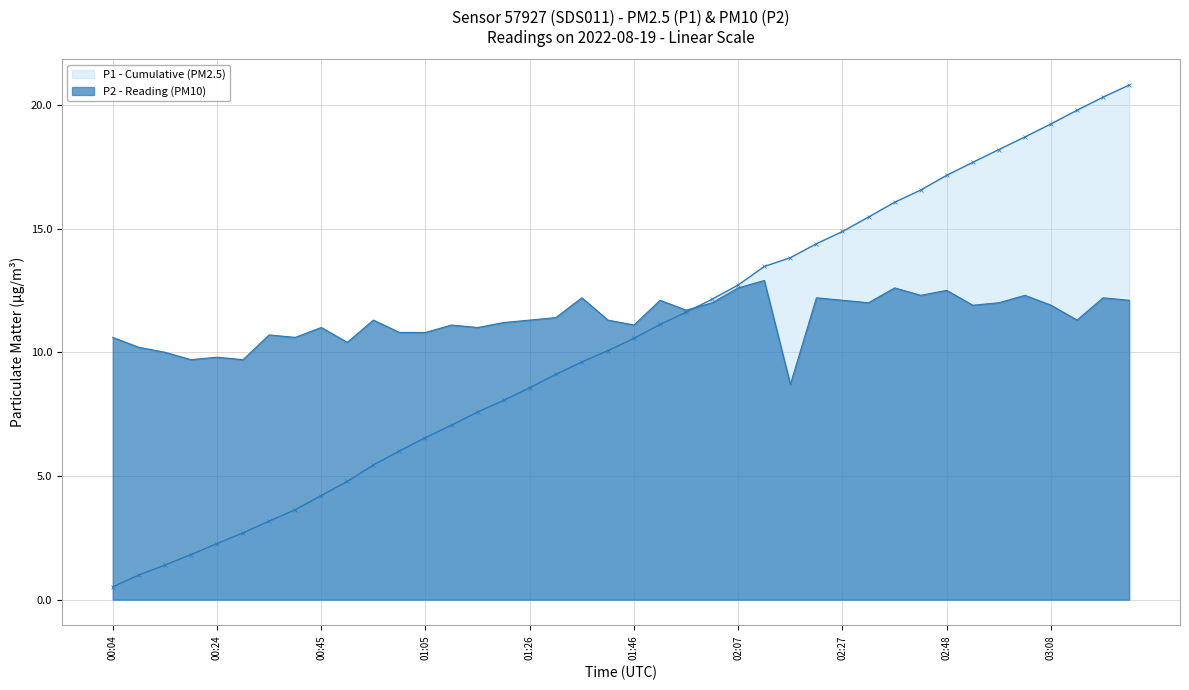

What position from the right is 14?

26